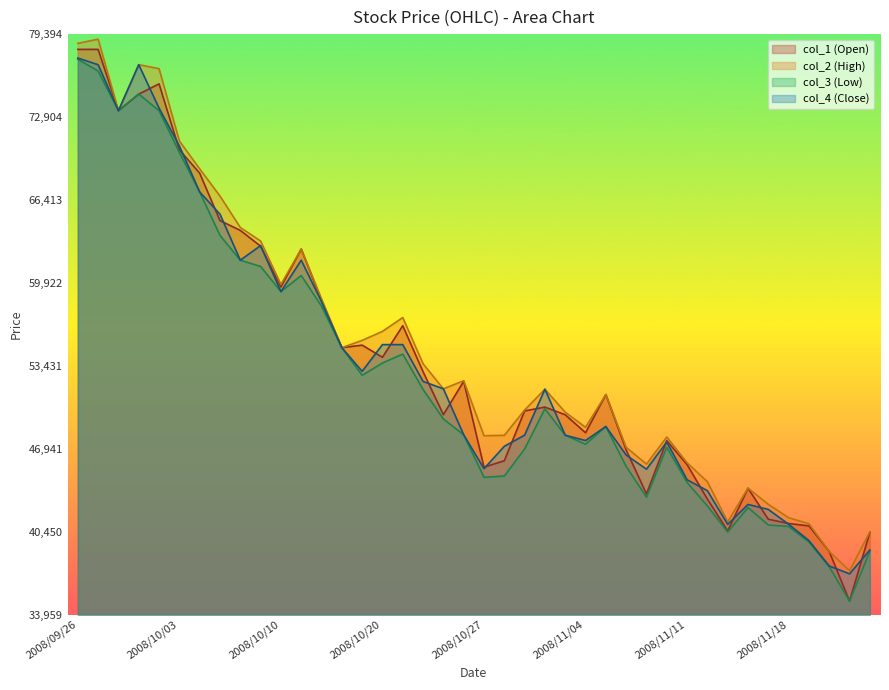

List the series in order of their peak value, highest first.

col_2 (High), col_1 (Open), col_4 (Close), col_3 (Low)